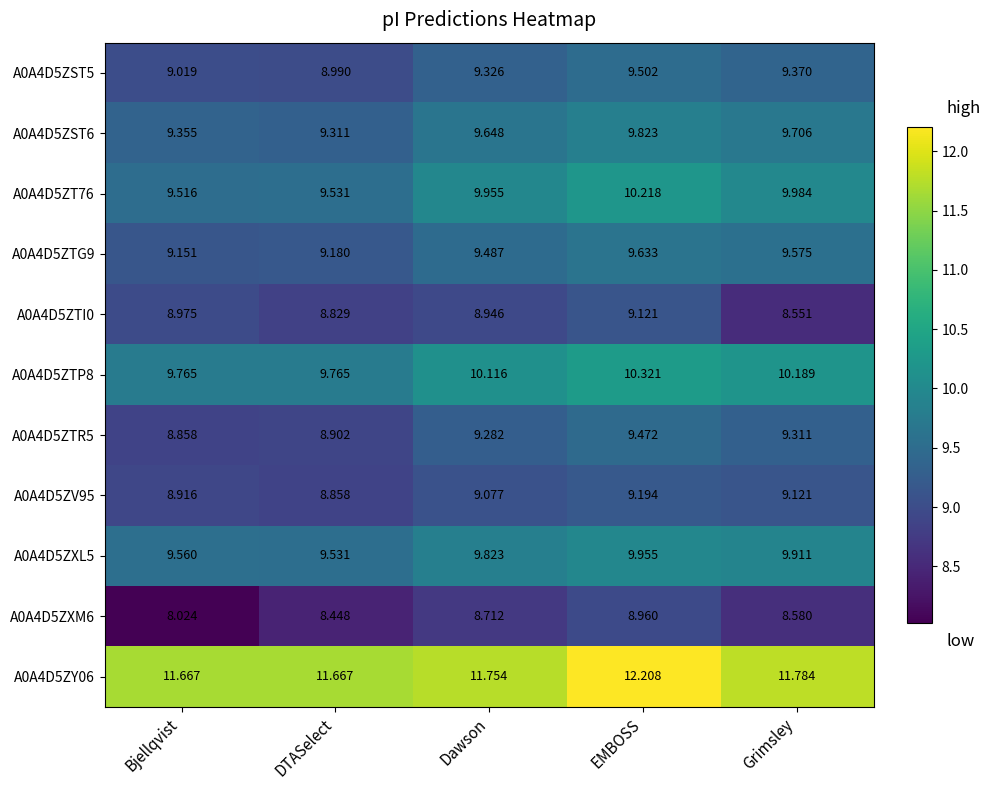

How many distinct data groups are displayed?

11